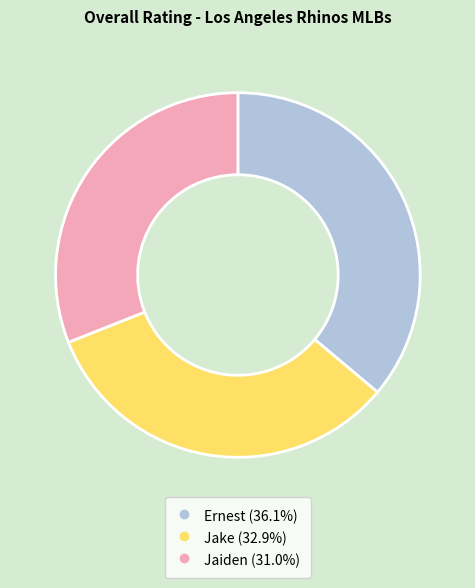

Between Jaiden and Jake, which is larger?

Jake